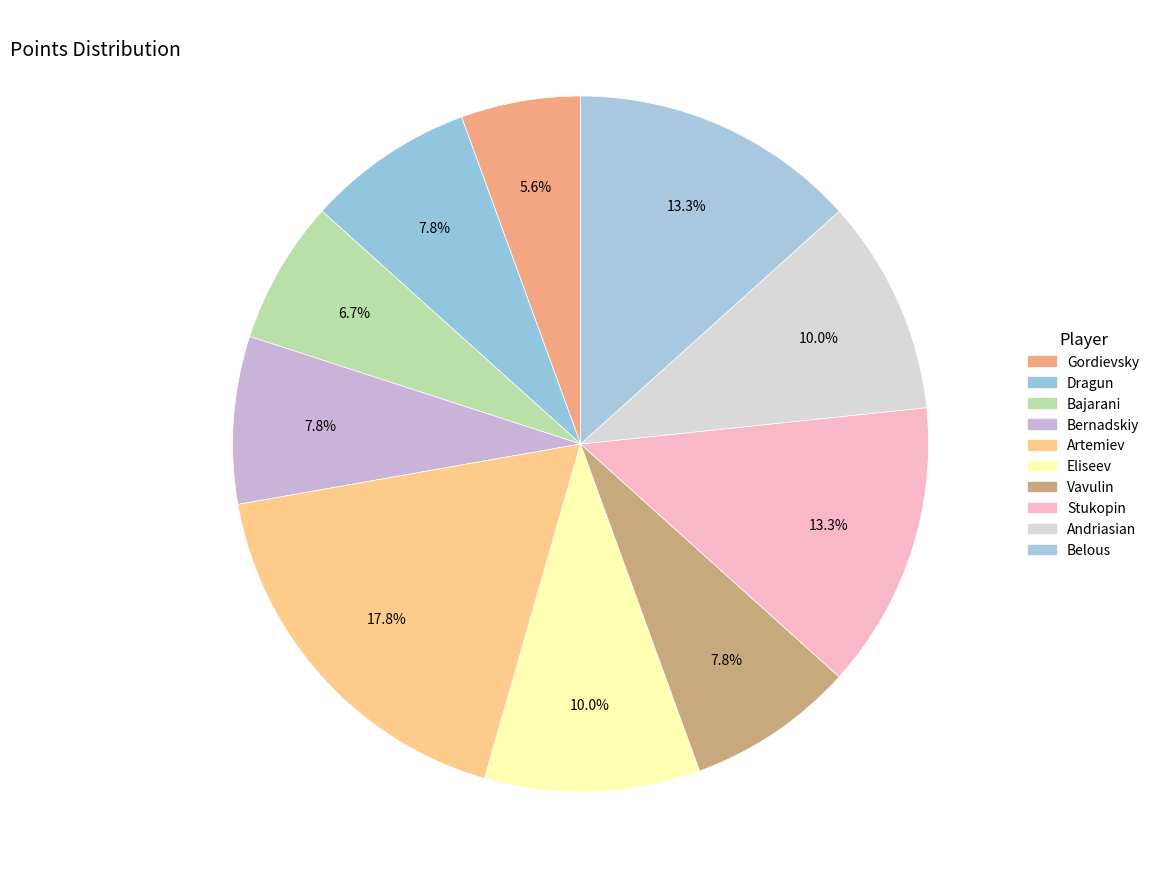

How many segments does this pie chart have?

10